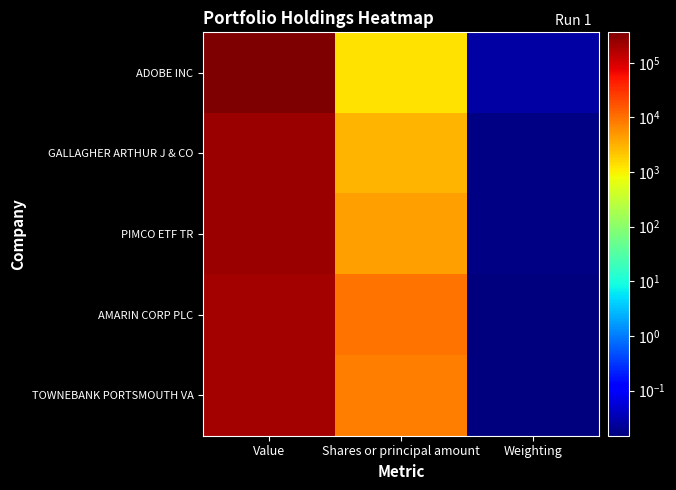

What is the spread (max minus min) of values at Shares or principal amount?

8566.0